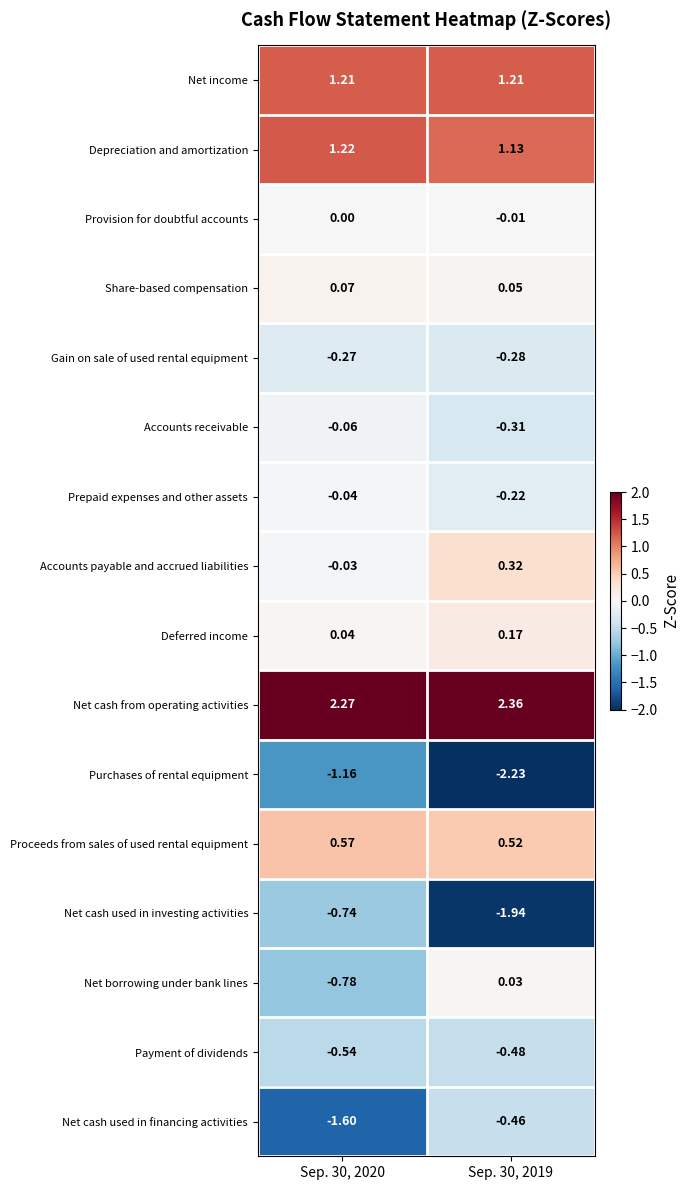

List the series in order of their peak value, highest first.

Net cash from operating activities, Depreciation and amortization, Net income, Proceeds from sales of used rental equipment, Accounts payable and accrued liabilities, Deferred income, Share-based compensation, Net borrowing under bank lines, Provision for doubtful accounts, Prepaid expenses and other assets, Accounts receivable, Gain on sale of used rental equipment, Net cash used in financing activities, Payment of dividends, Net cash used in investing activities, Purchases of rental equipment